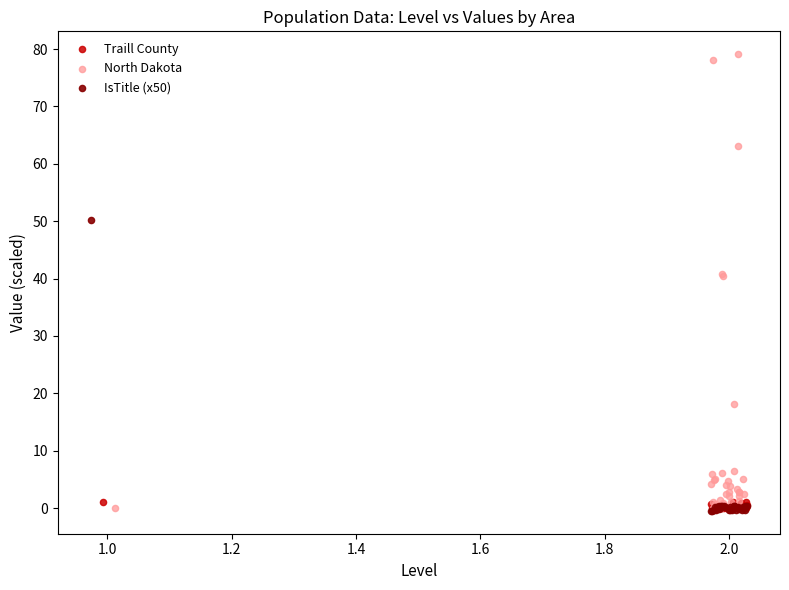

Which series has the largest Y range (max minus min)?

North Dakota